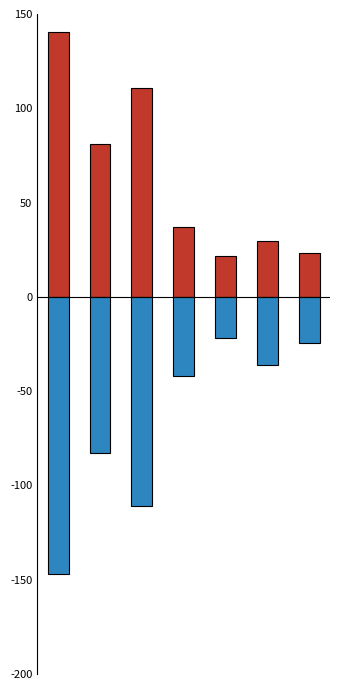

Is the value of Sep. 30, 2017 at 3 greater than the value of Dec. 31, 2016 at 5?

Yes